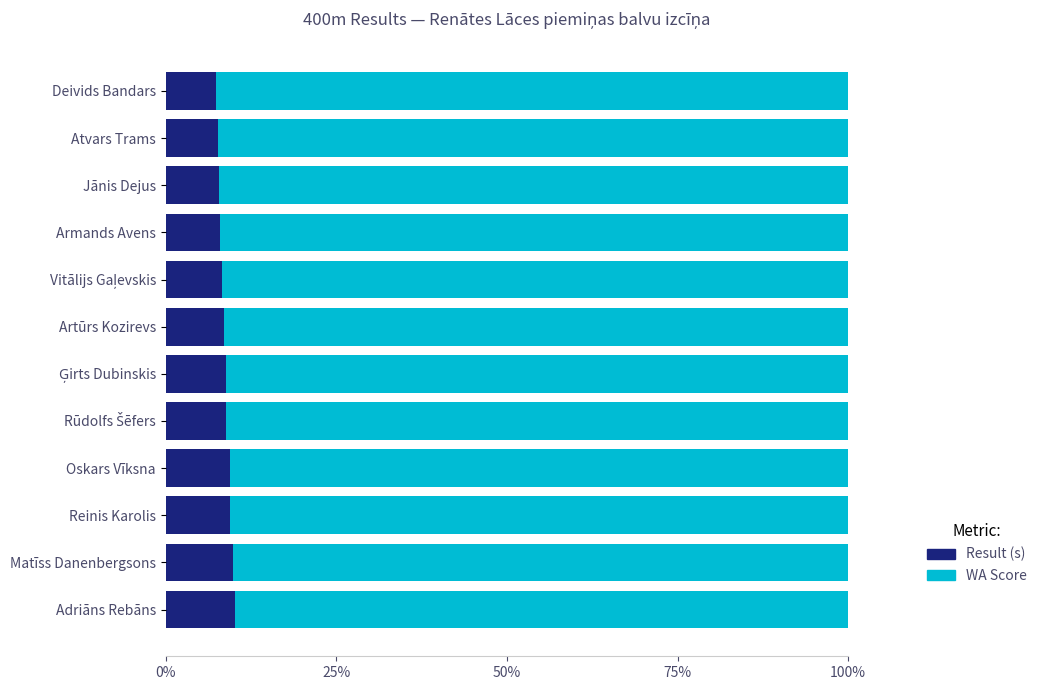

What are all the series names shown in the legend?

Result (s), WA Score